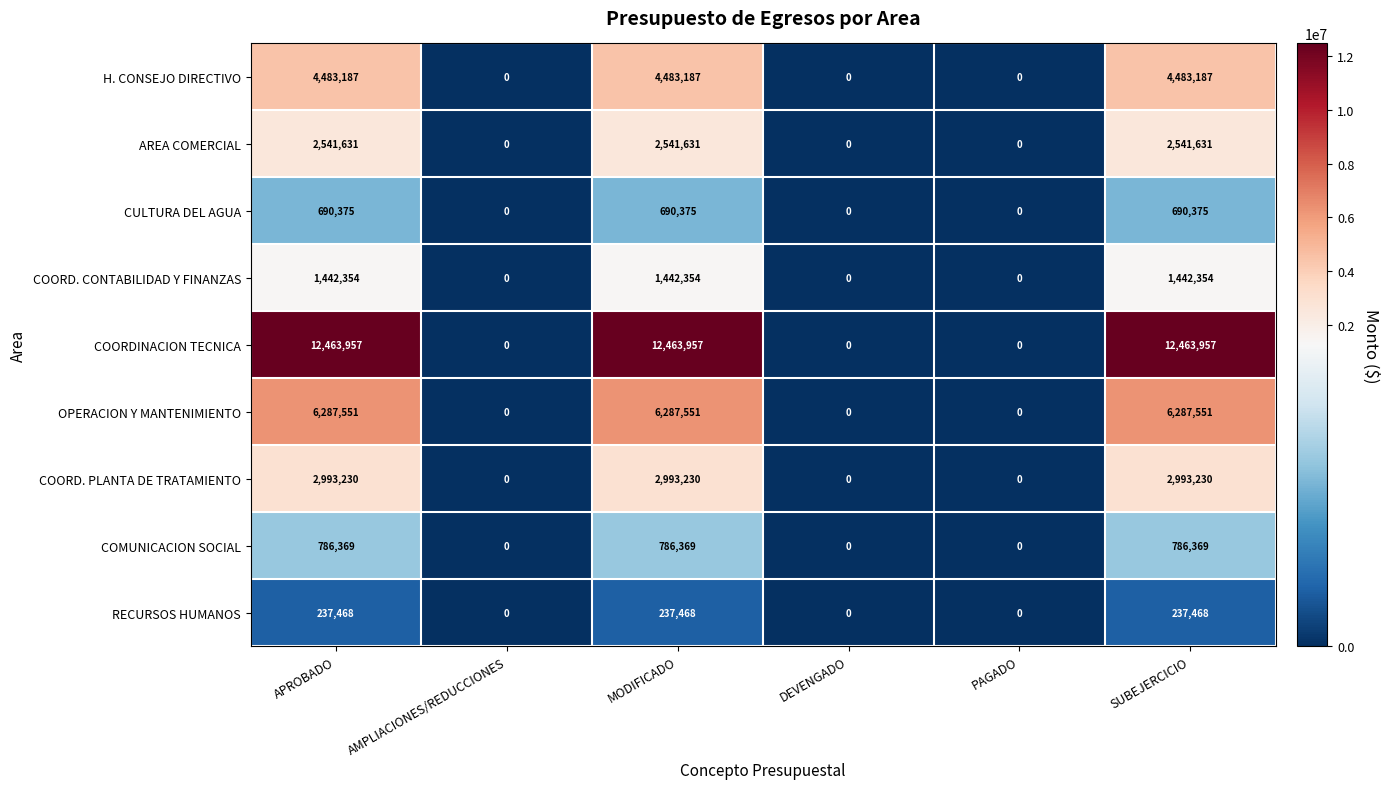

The value of COORD. CONTABILIDAD Y FINANZAS at AMPLIACIONES/REDUCCIONES is 575260. True or false?

False